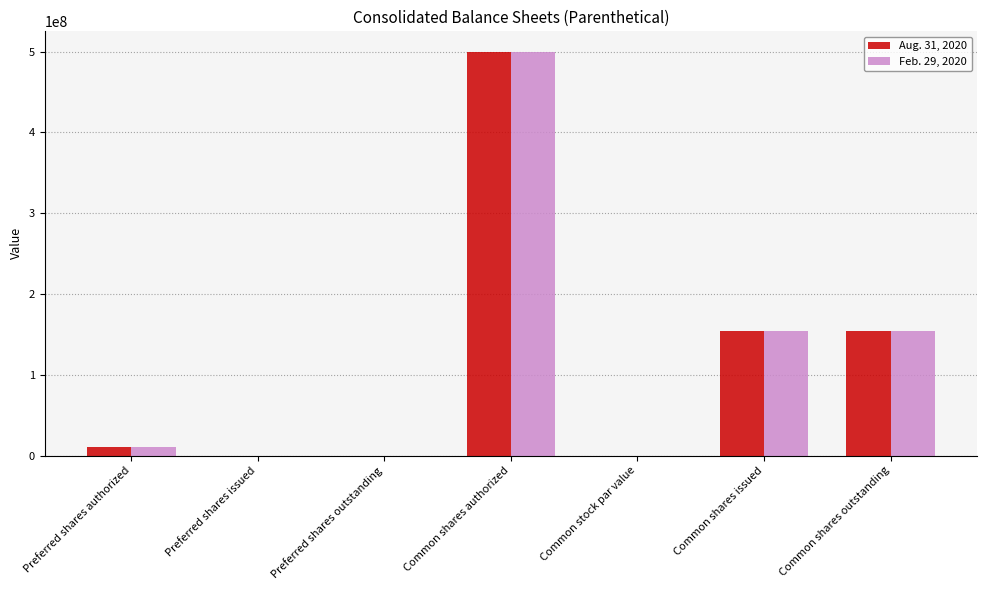

Does the chart contain stacked bars?

No